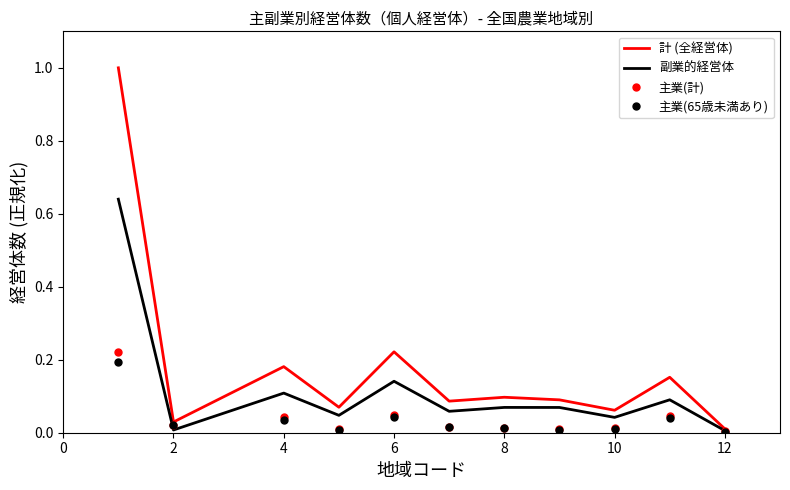

Which series has the largest total across all categories?

計 (全経営体)